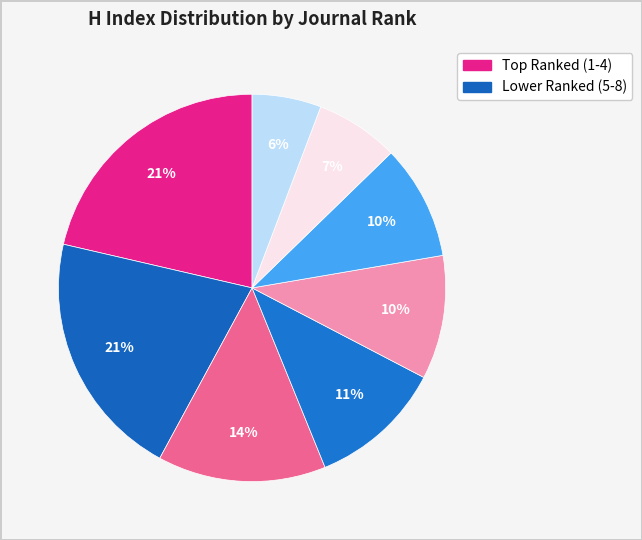

How many slices are in this pie chart?

8